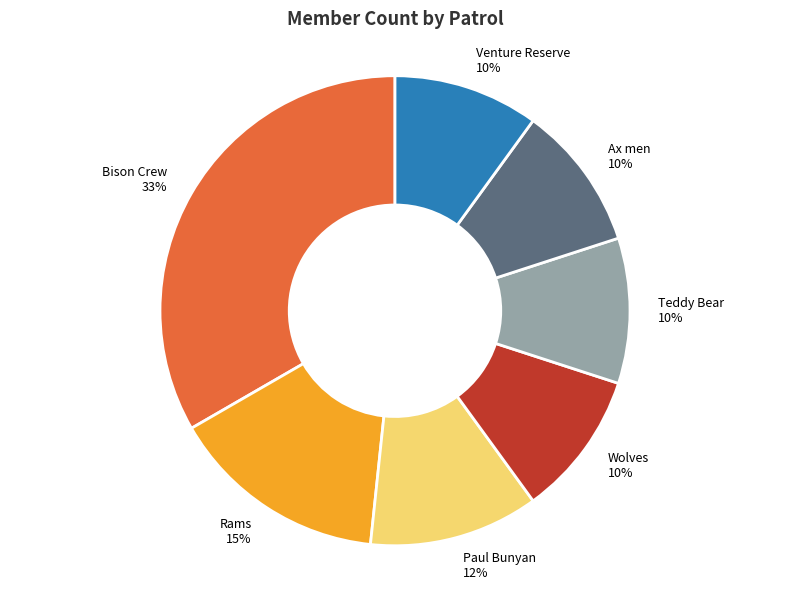

True or false: Teddy Bear accounts for 1% of the total.

False